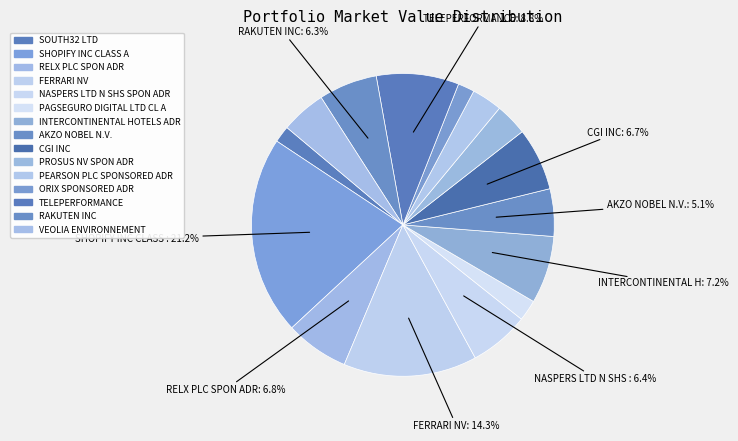

What percentage is the RELX PLC SPON ADR slice, to the nearest percent?

7%